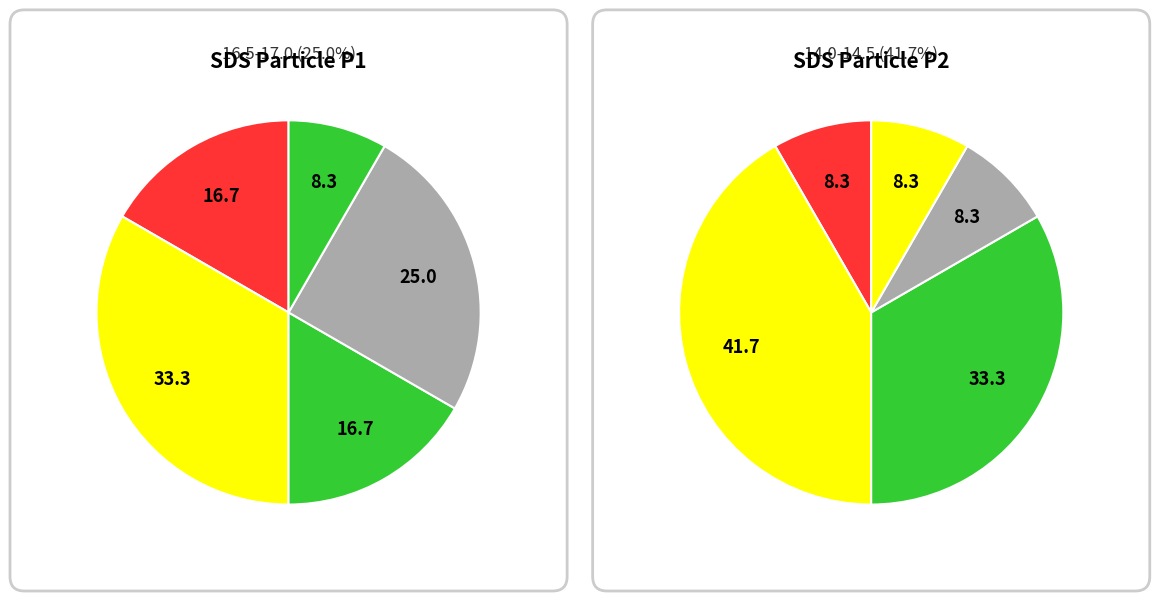

Does 8 represent more than half of the total?

No